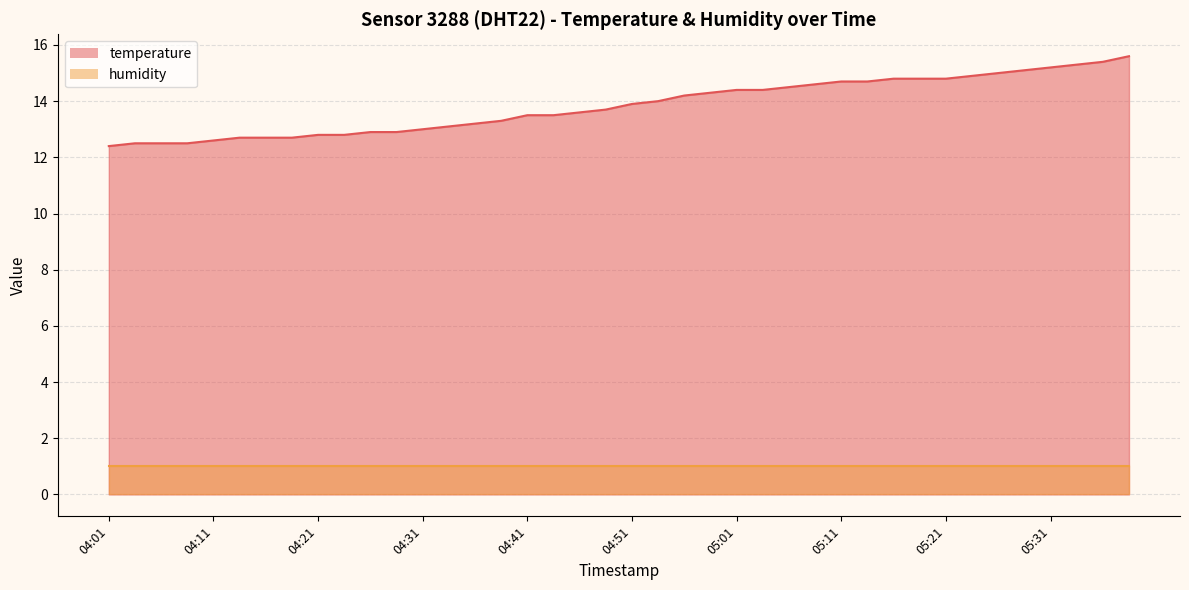

What is the average value?

13.8